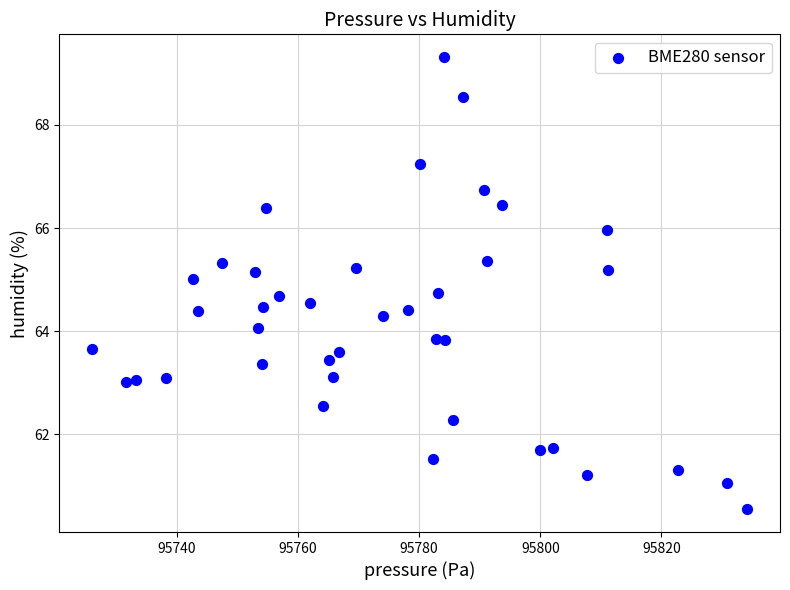

What is the range of Y values (max minus min)?

8.8